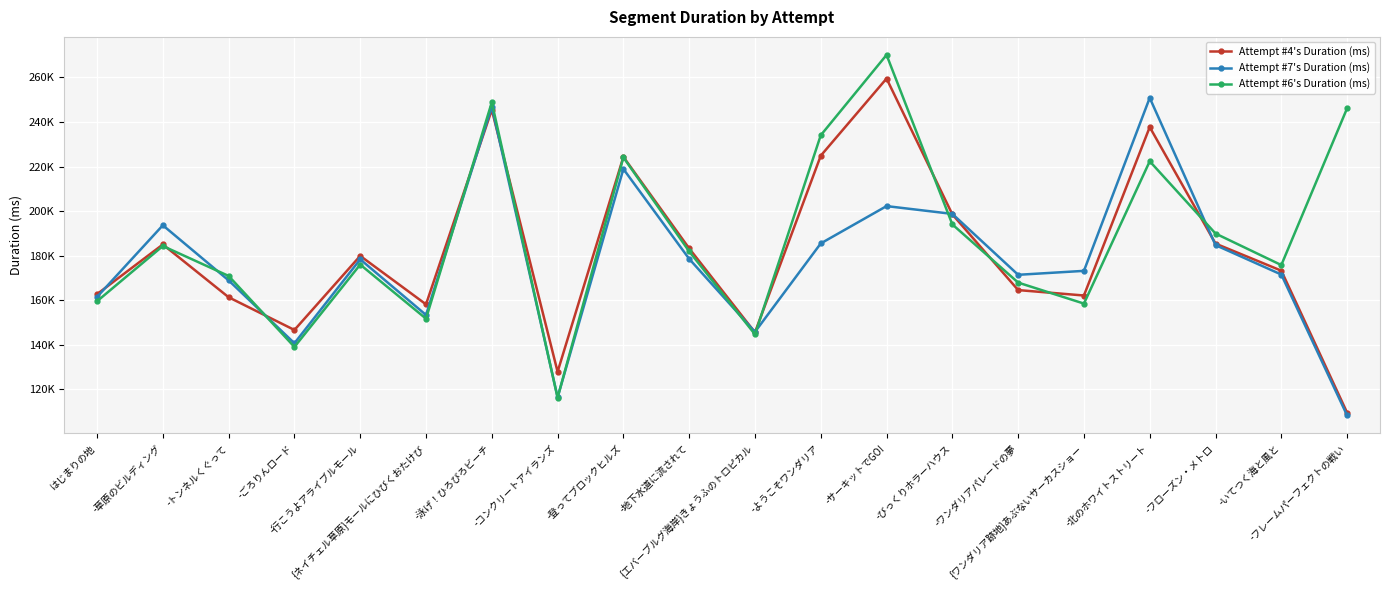

At {エバーブルグ海岸}きょうふのトロピカル, list the series in order from smallest to largest.

Attempt #6's Duration (ms), Attempt #4's Duration (ms), Attempt #7's Duration (ms)